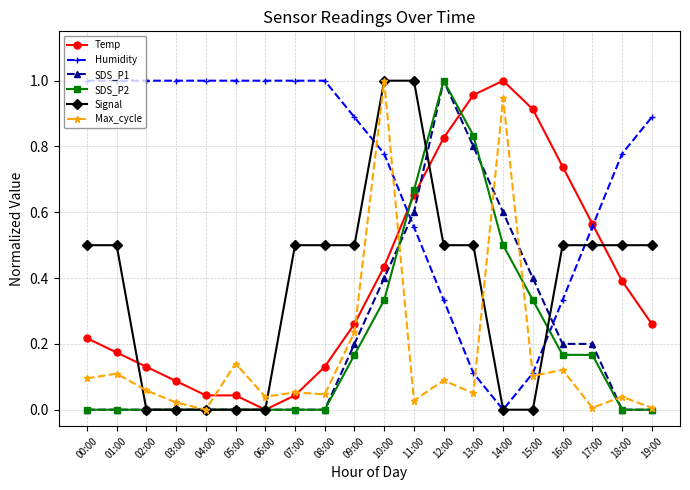

Between 07:00 and 10:00, which series saw the biggest shift?

Max_cycle